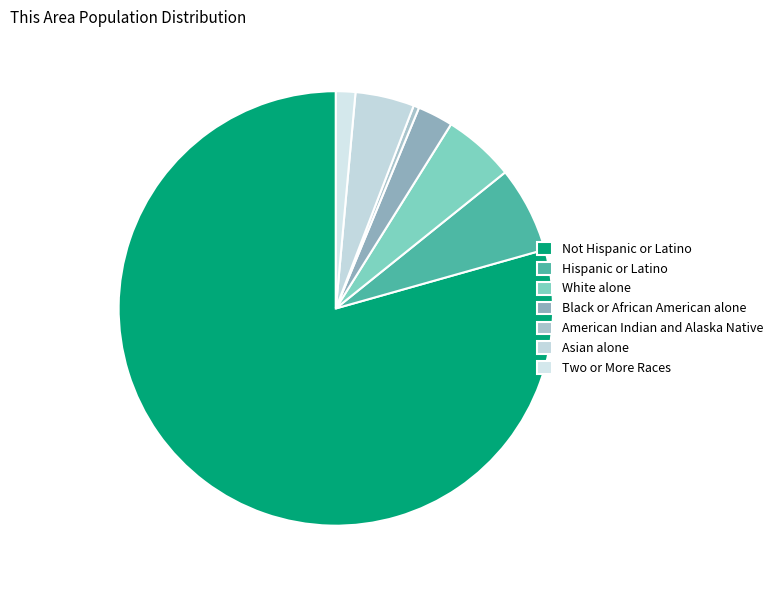

Does any single category account for the majority?

Yes